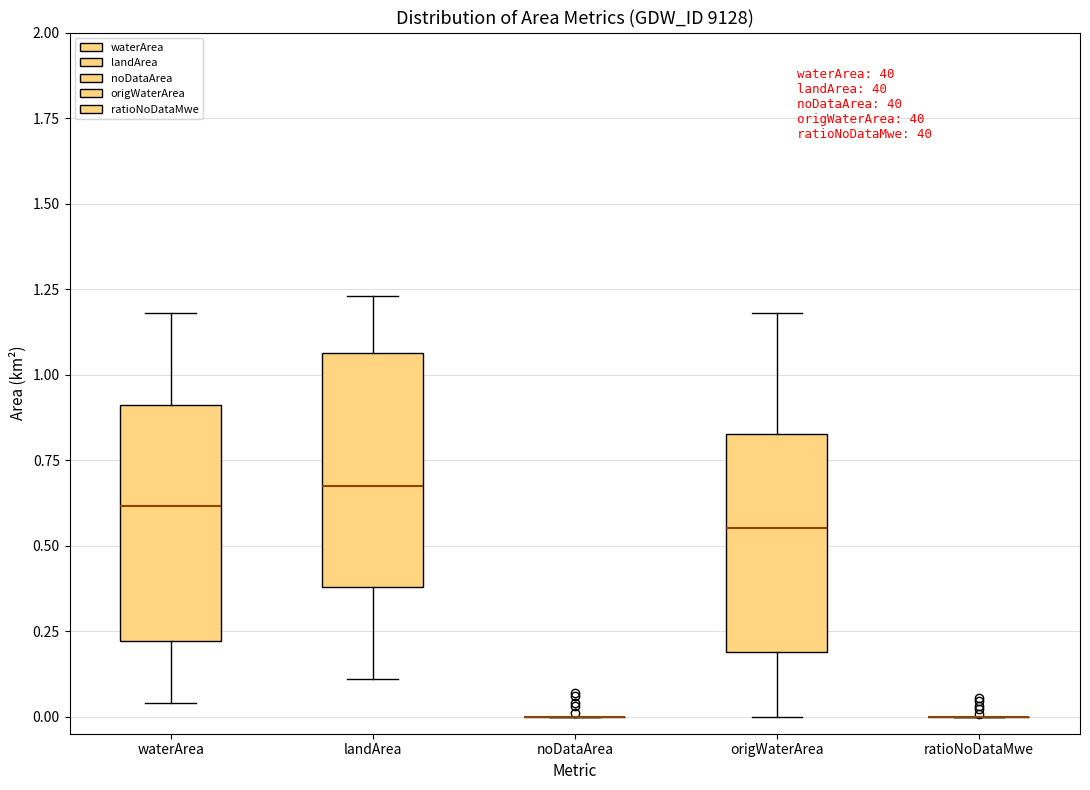

Reading left to right, read every box against the y-axis: the position of its median line, the range the box covers, and the ends of its whiskers. The values are not printed on the chart, so give them approximately, as read against the axis.

waterArea: median 0.60, box 0.20 to 0.90, whiskers 0.05 to 1.20
landArea: median 0.70, box 0.40 to 1.05, whiskers 0.10 to 1.25
noDataArea: box collapsed to a line at 0.00, whiskers 0.00 to 0.00
origWaterArea: median 0.55, box 0.20 to 0.85, whiskers 0.00 to 1.20
ratioNoDataMwe: box collapsed to a line at 0.00, whiskers 0.00 to 0.00